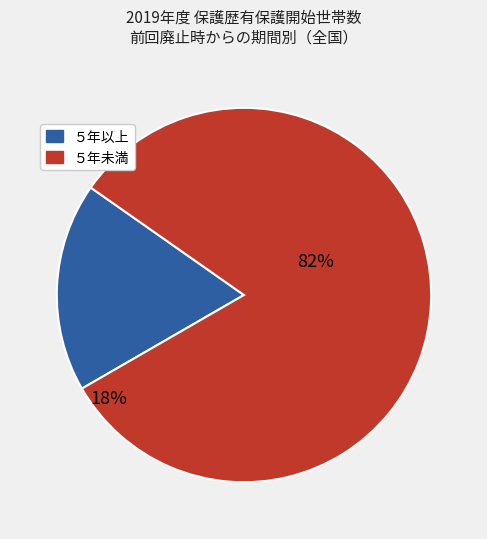

Is １年～２年未満 the majority of the pie?

No